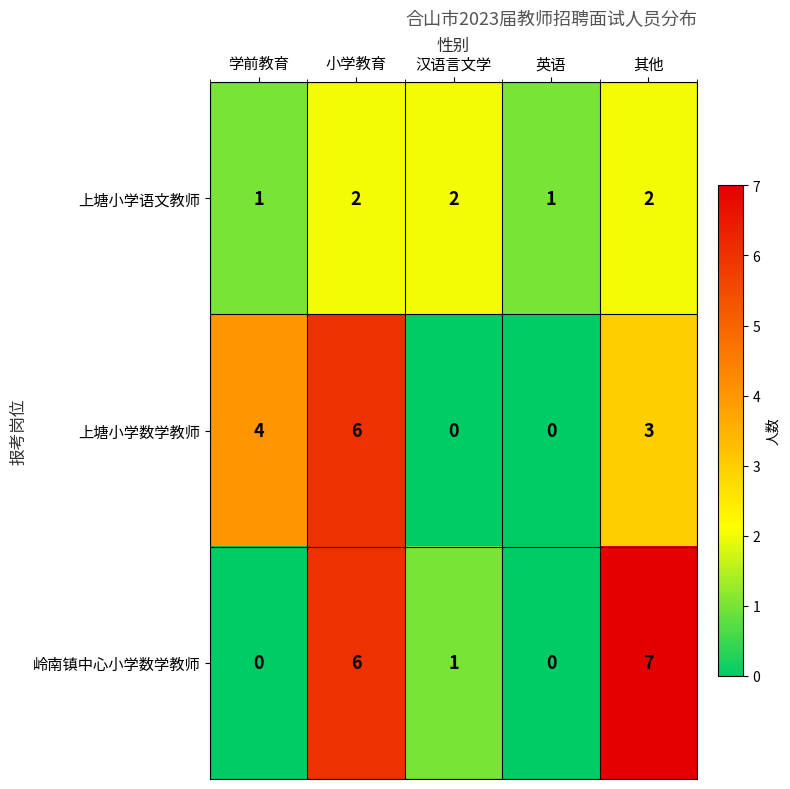

Rank the series at 汉语言文学 from highest to lowest value.

上塘小学语文教师, 岭南镇中心小学数学教师, 上塘小学数学教师